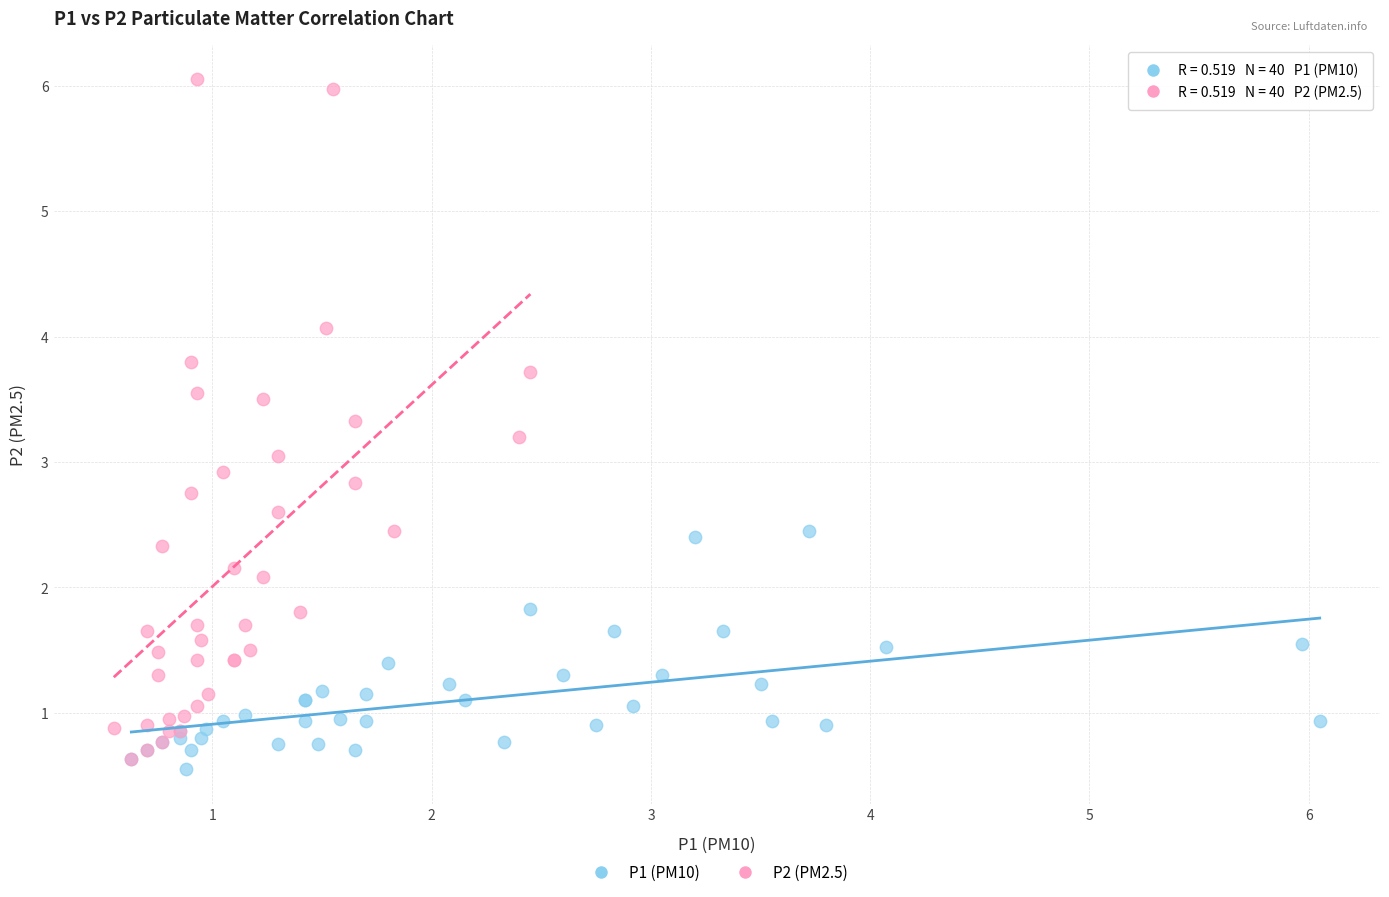

Which series has the largest Y range (max minus min)?

P2 (PM2.5)